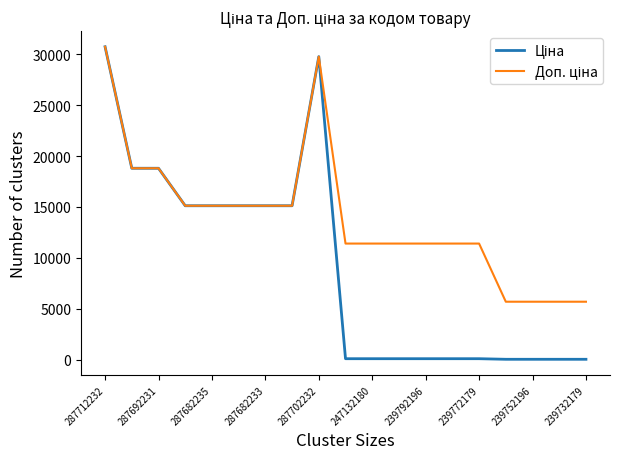

What is the greatest value displayed?

30717.1